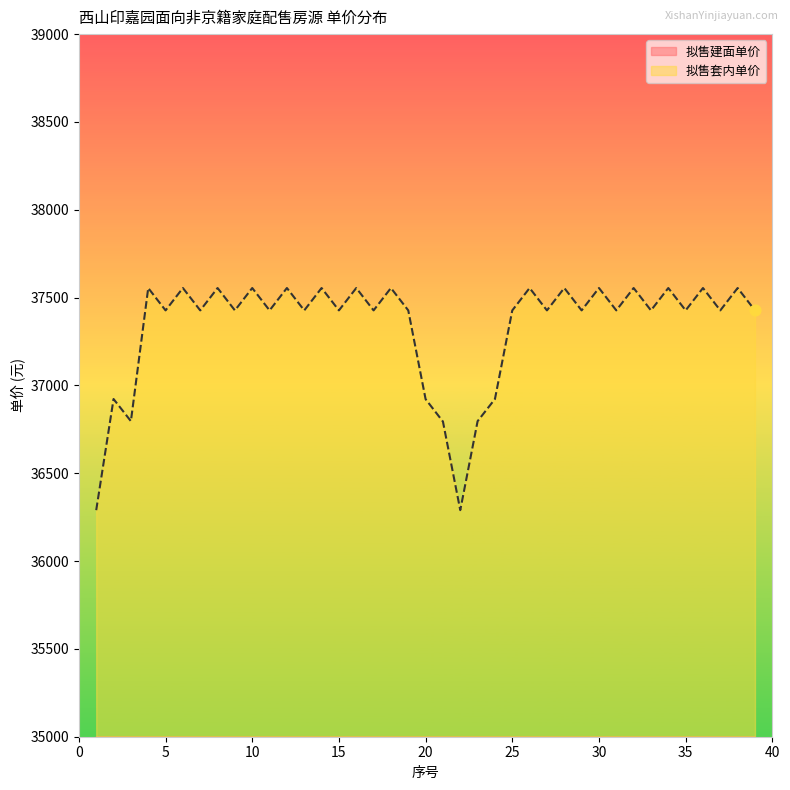

Which series contains the lowest Y value?

拟售建面单价